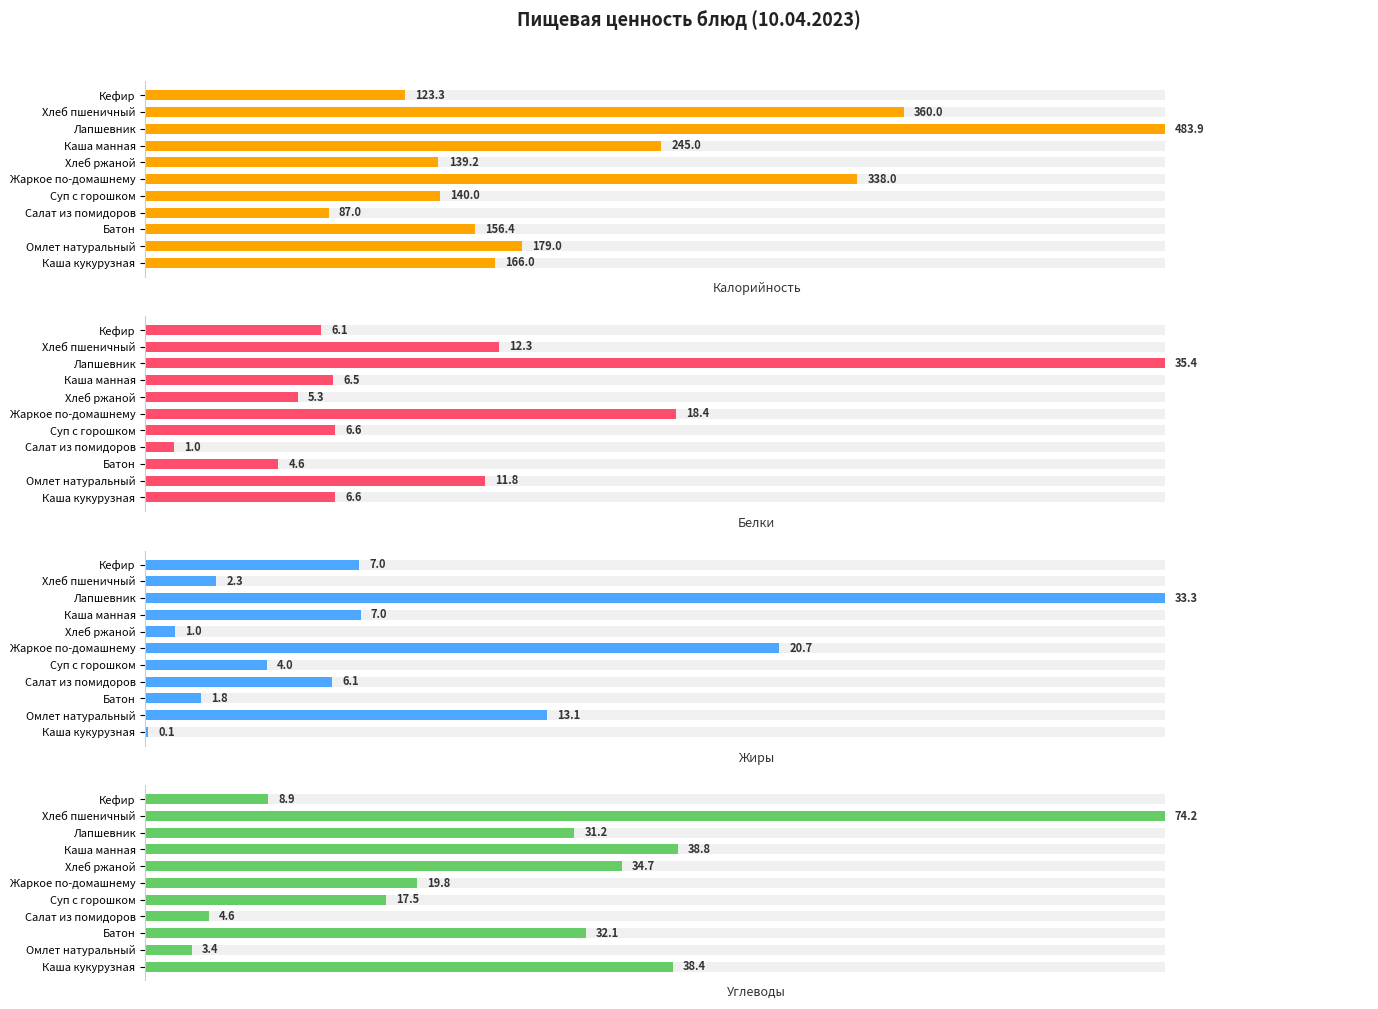

Is it true that Калорийность equals 8.9 at Салат из помидоров?

False